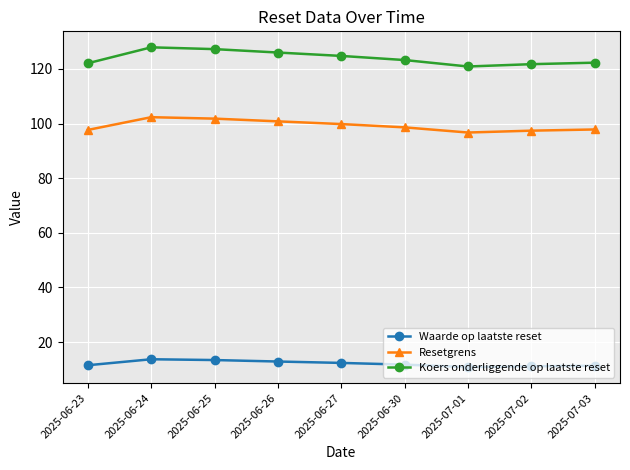

True or false: Waarde op laatste reset has a value of 10.8 at 2025-07-01.

True